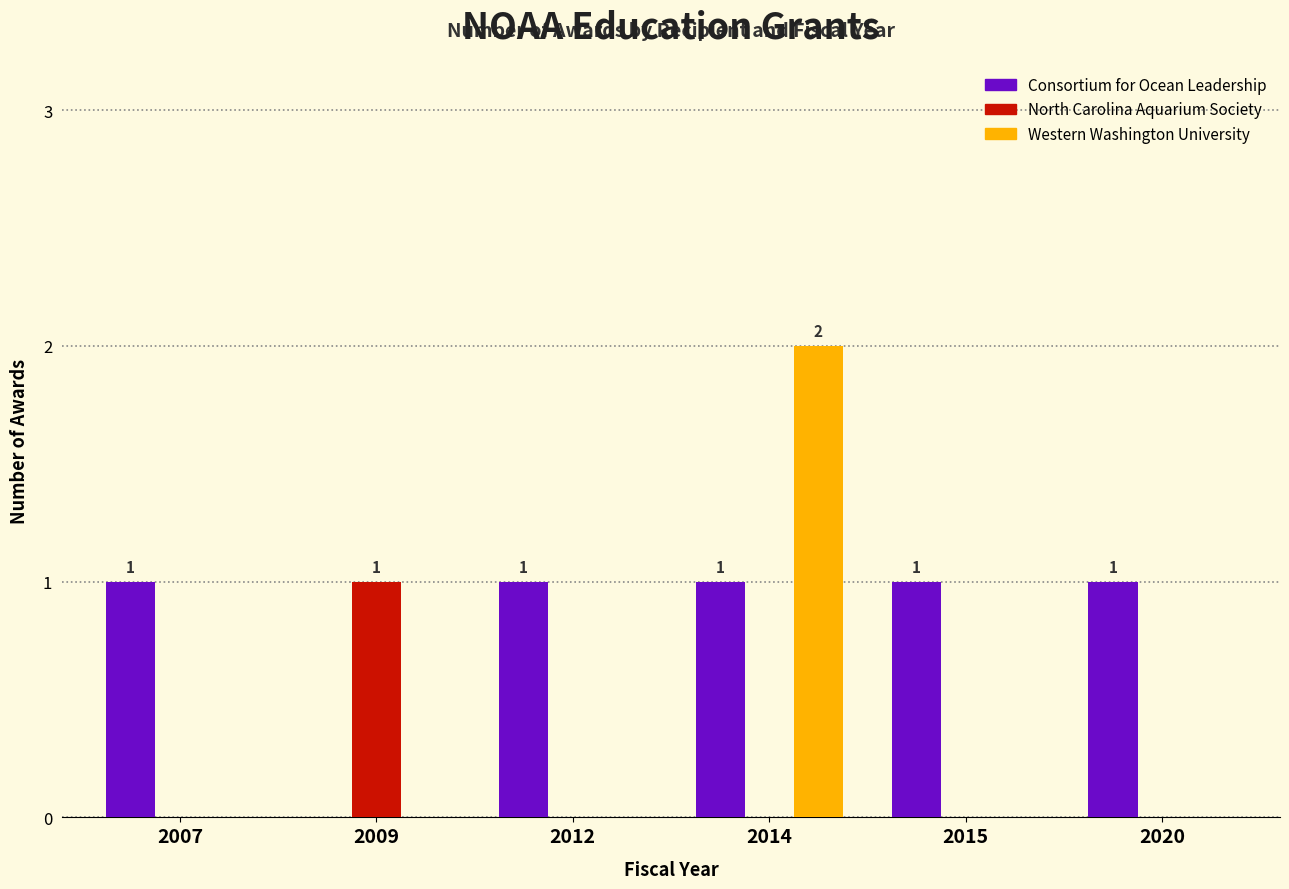

Does the chart contain stacked bars?

No